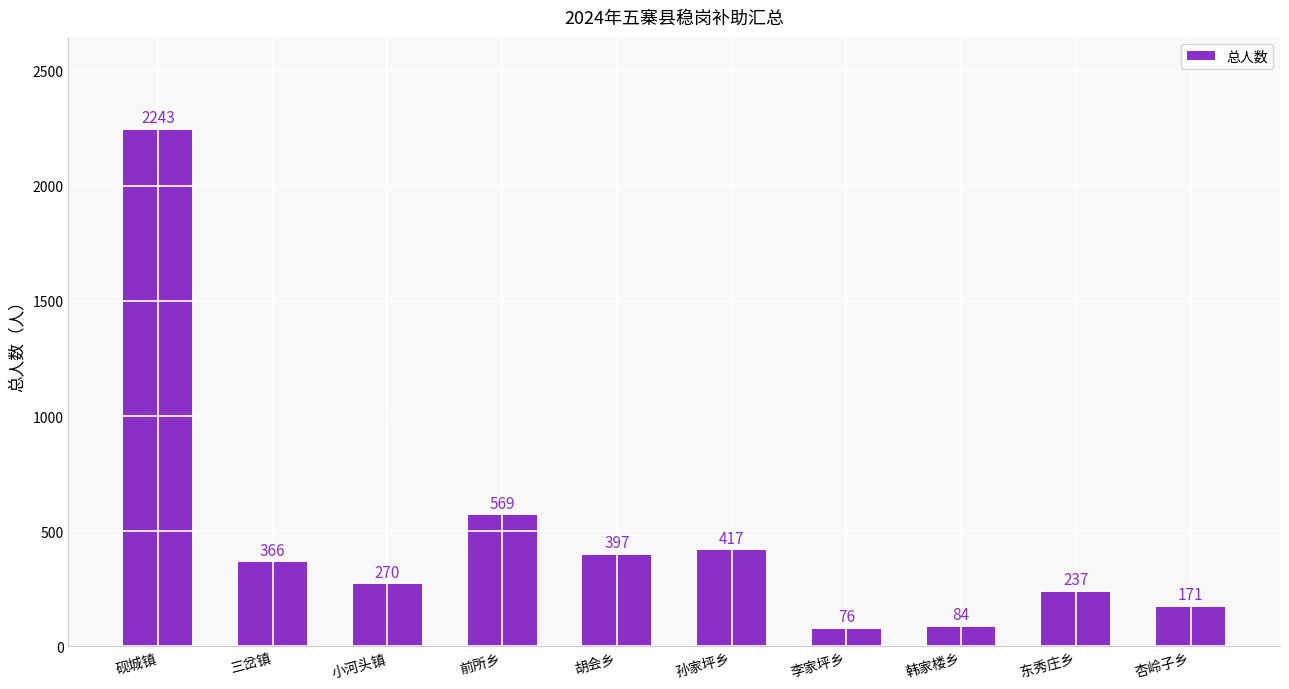

What is the approximate value at 韩家楼乡?

84